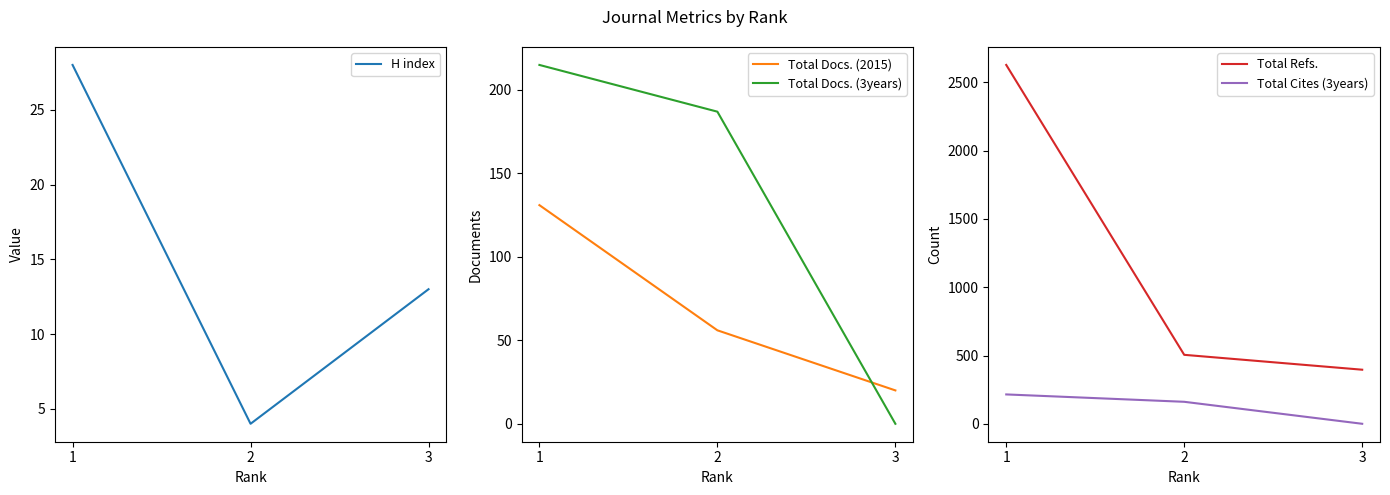

Does the chart display data point markers on the line(s)?

No